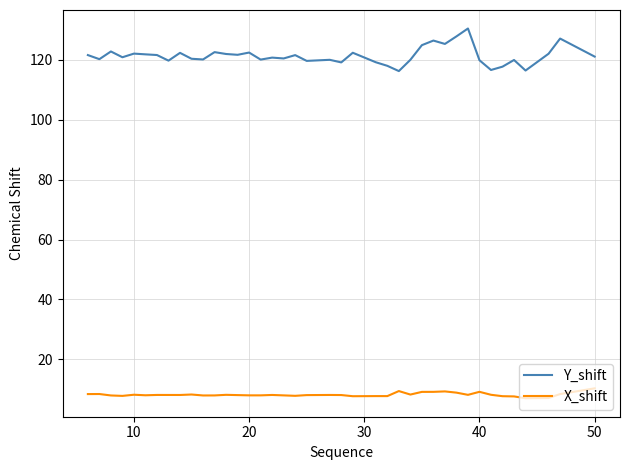

In X_shift, how many points are lower than both neighbors (excluding endpoints)?

11